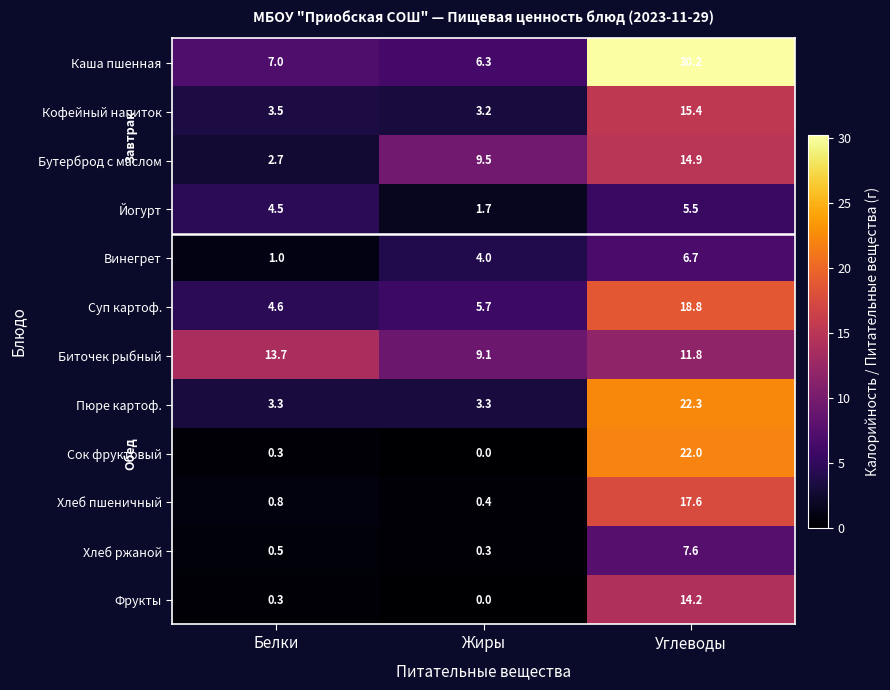

Which category has the lowest value in the Кофейный напиток series?

Жиры